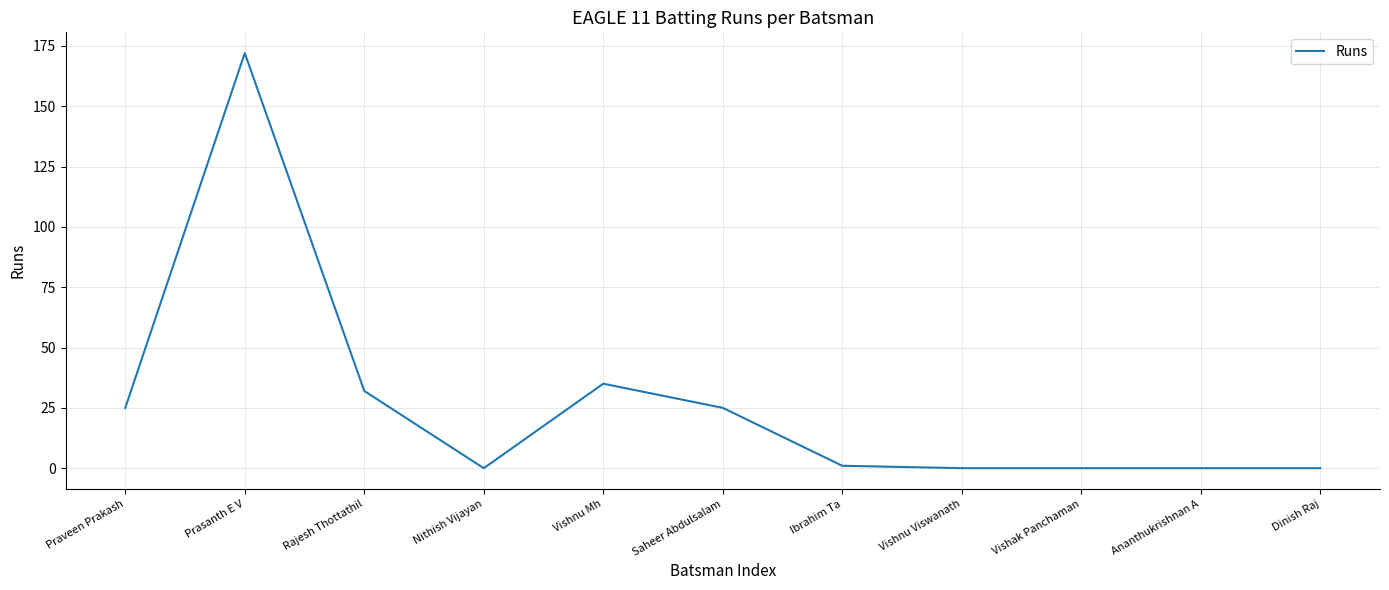

Count the number of categories in the chart.

11